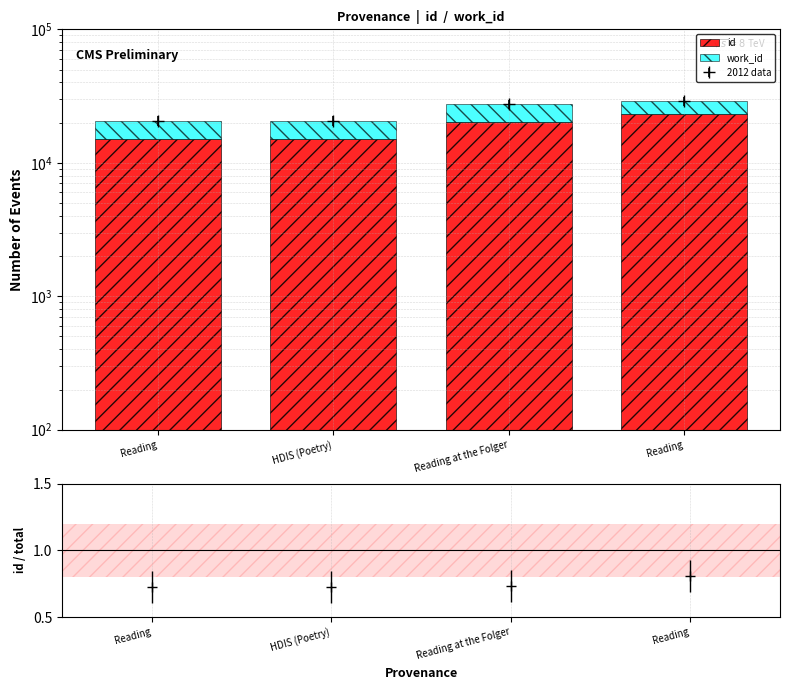

How many series are shown in this chart?

2